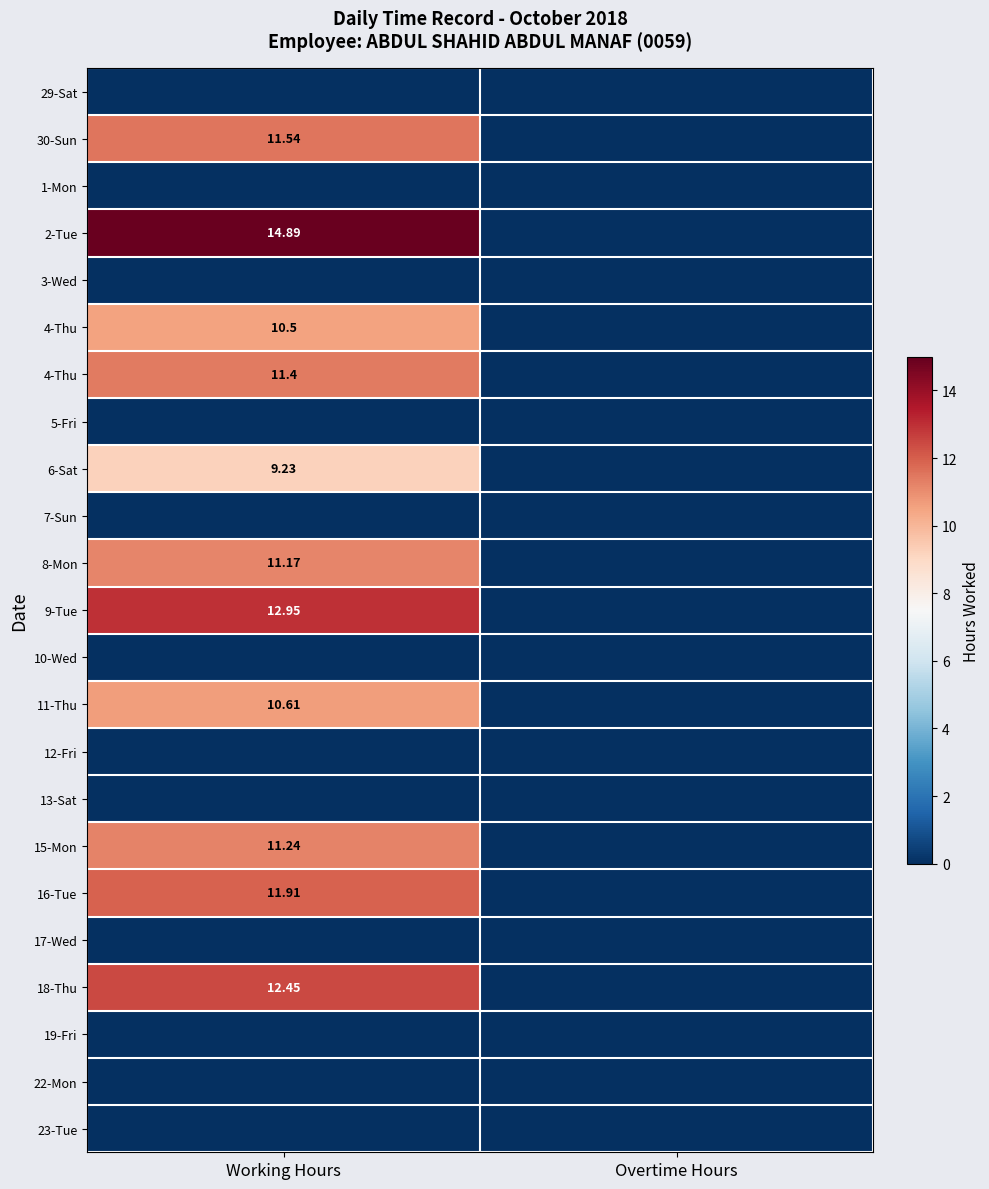

What is the maximum value shown in the chart?

14.9